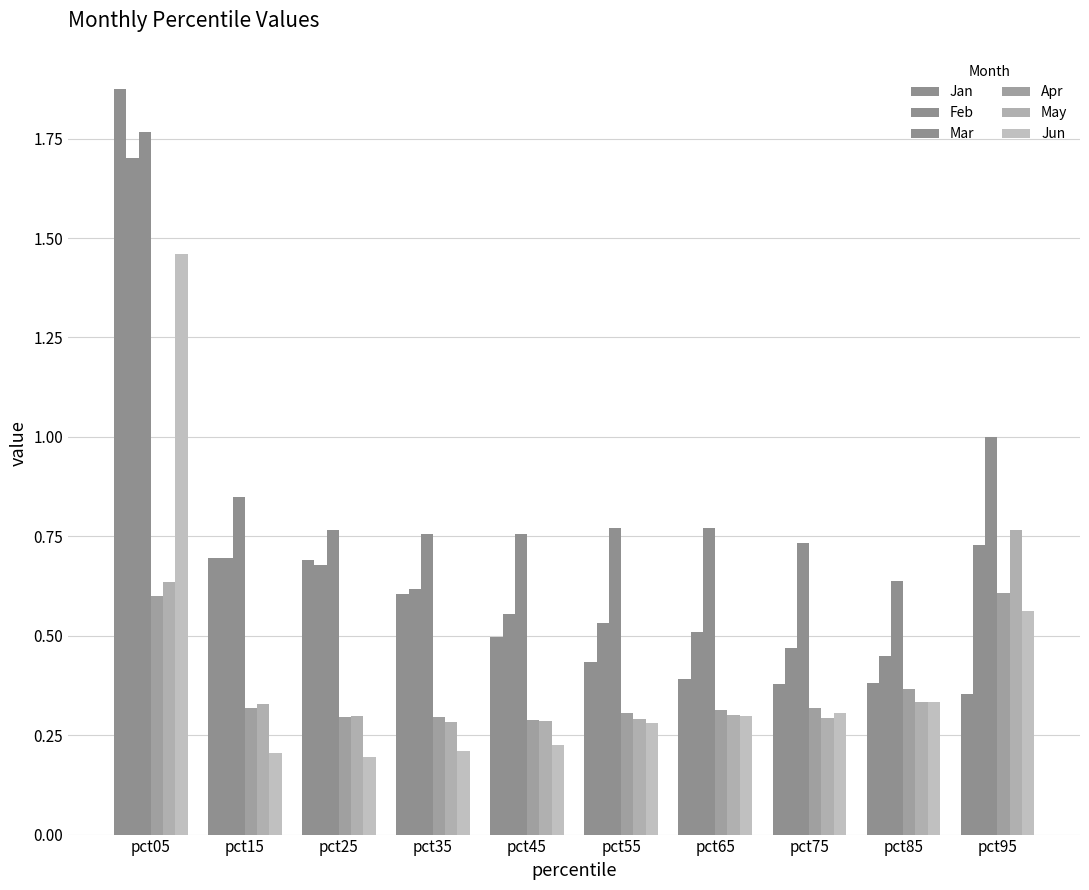

What is the maximum value shown in the chart?

1.9